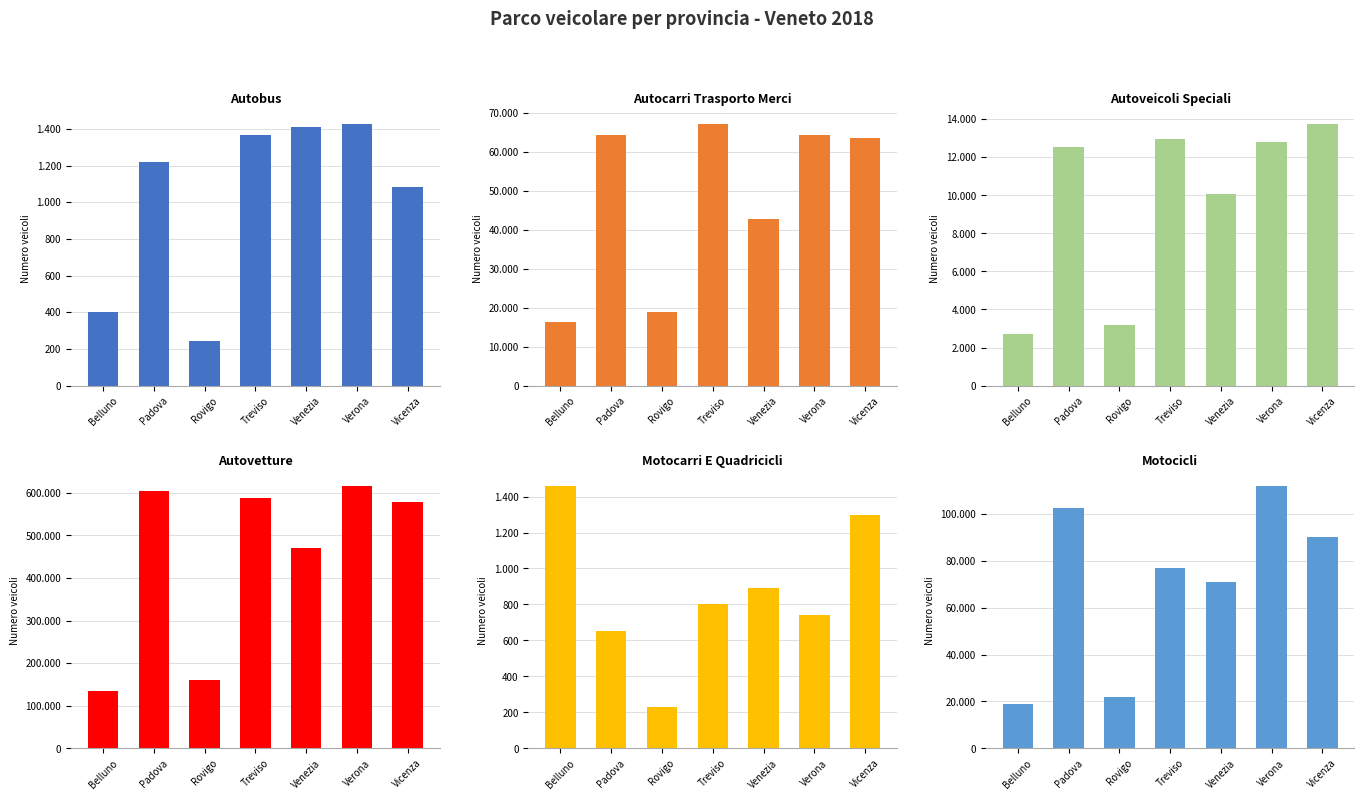

At which category is the sum across all series the highest?

Verona